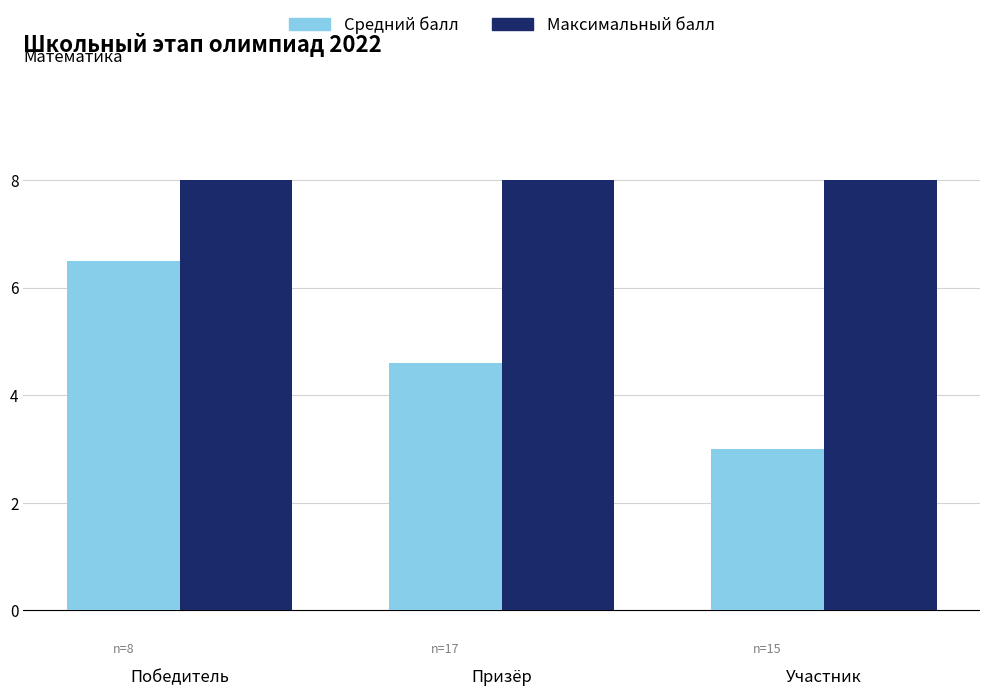

Reading left to right, extract all data points from this chart.

Средний балл: Победитель=6.5	Призёр=4.6	Участник=3.0
Максимальный балл: Победитель=8.0	Призёр=8.0	Участник=8.0